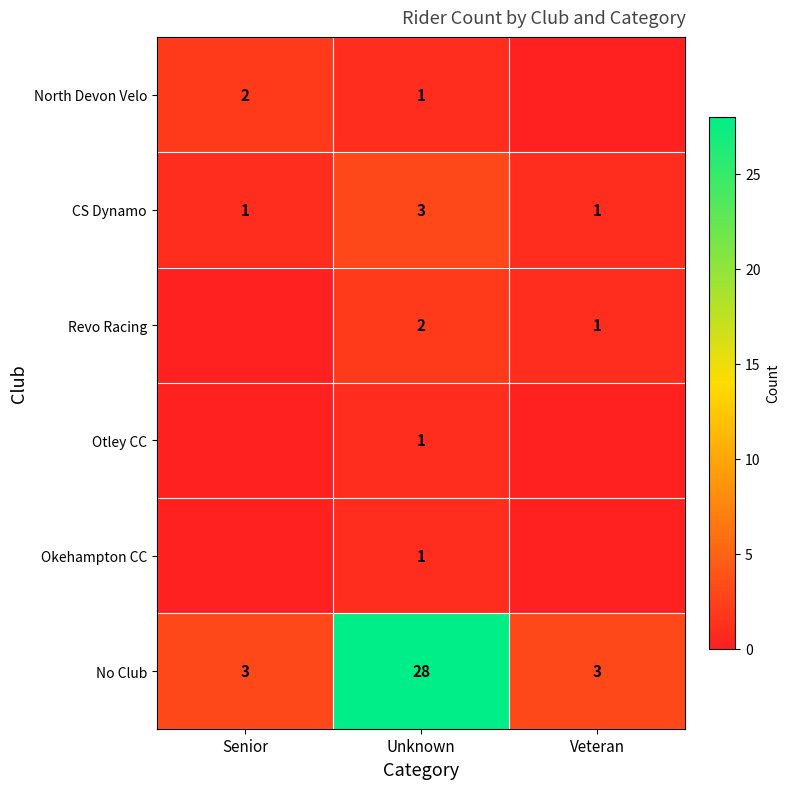

How many values in the No Club series exceed 3?

1